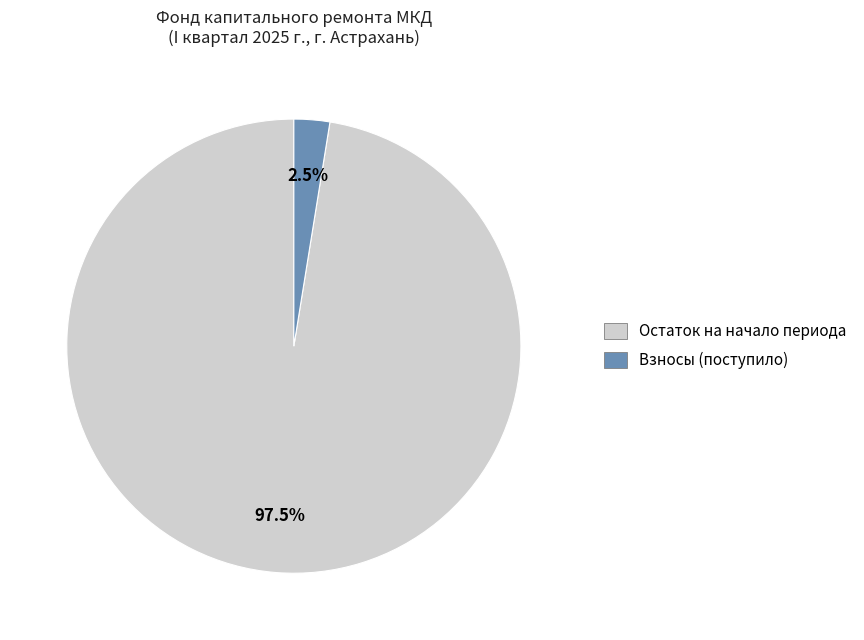

Does any single category account for the majority?

Yes